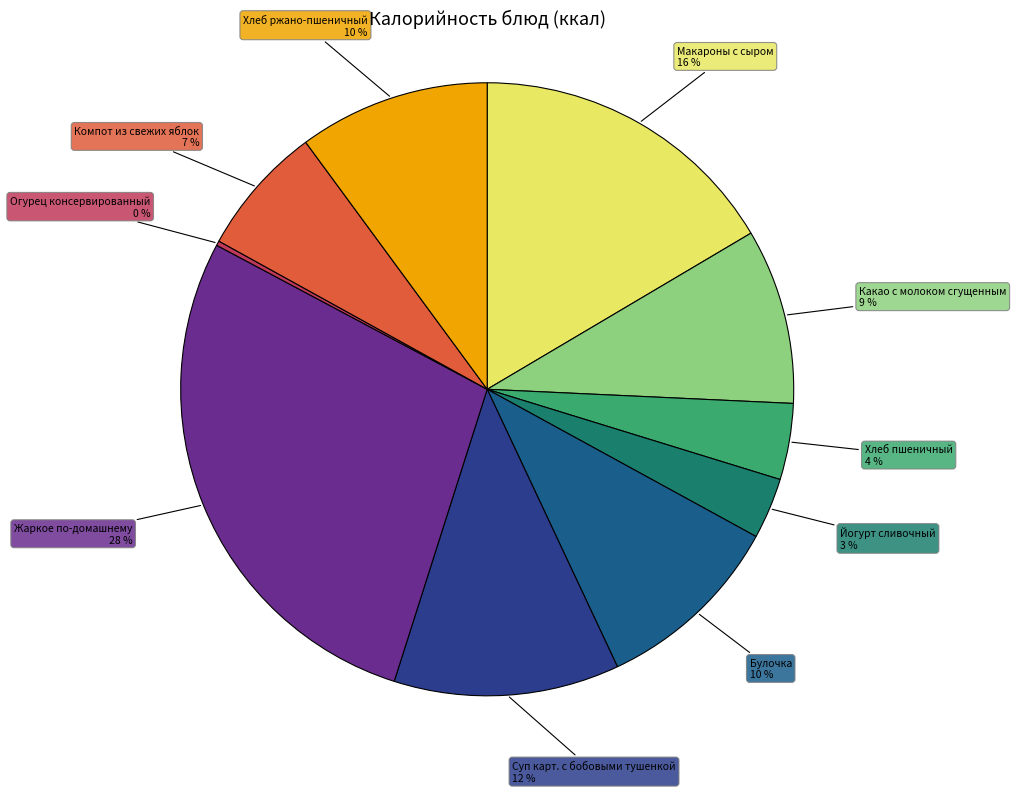

Combined, do Компот из свежих яблок and Хлеб ржано-пшеничный account for over 50%?

No